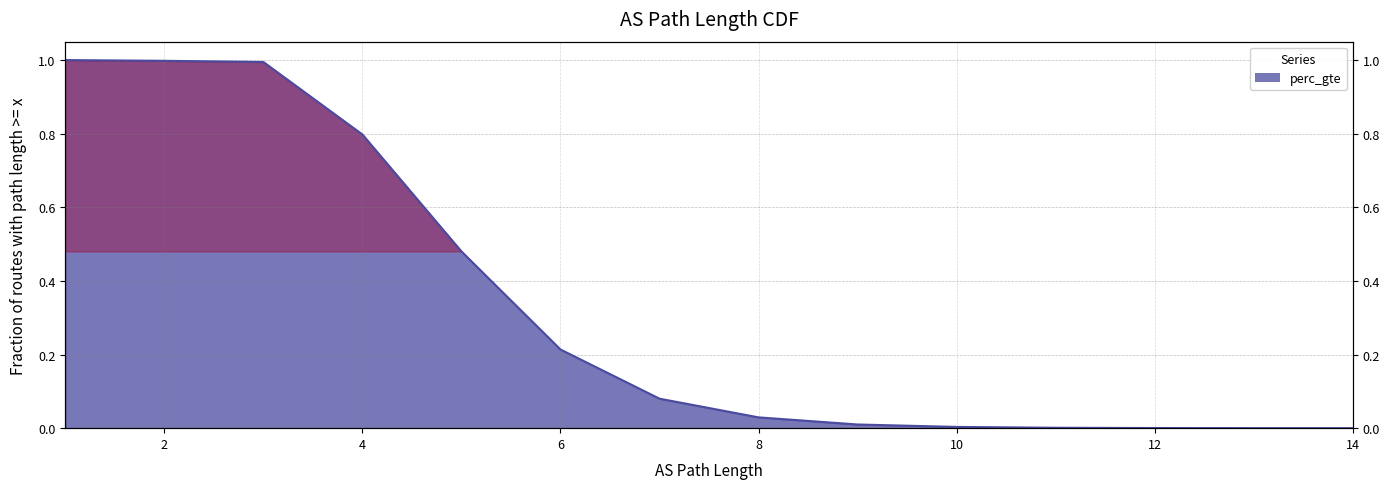

What is the difference between the second highest and second lowest values?

1.0